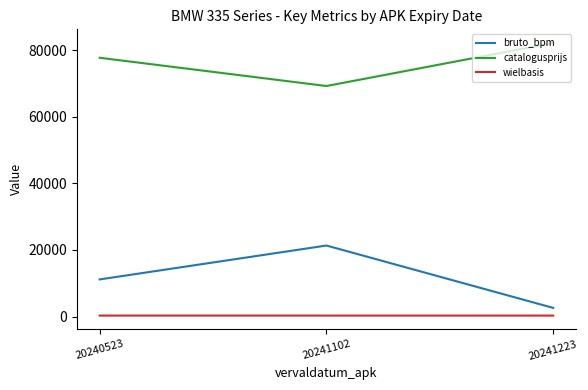

The catalogusprijs series shows 119838 at 20241102. True or false?

False